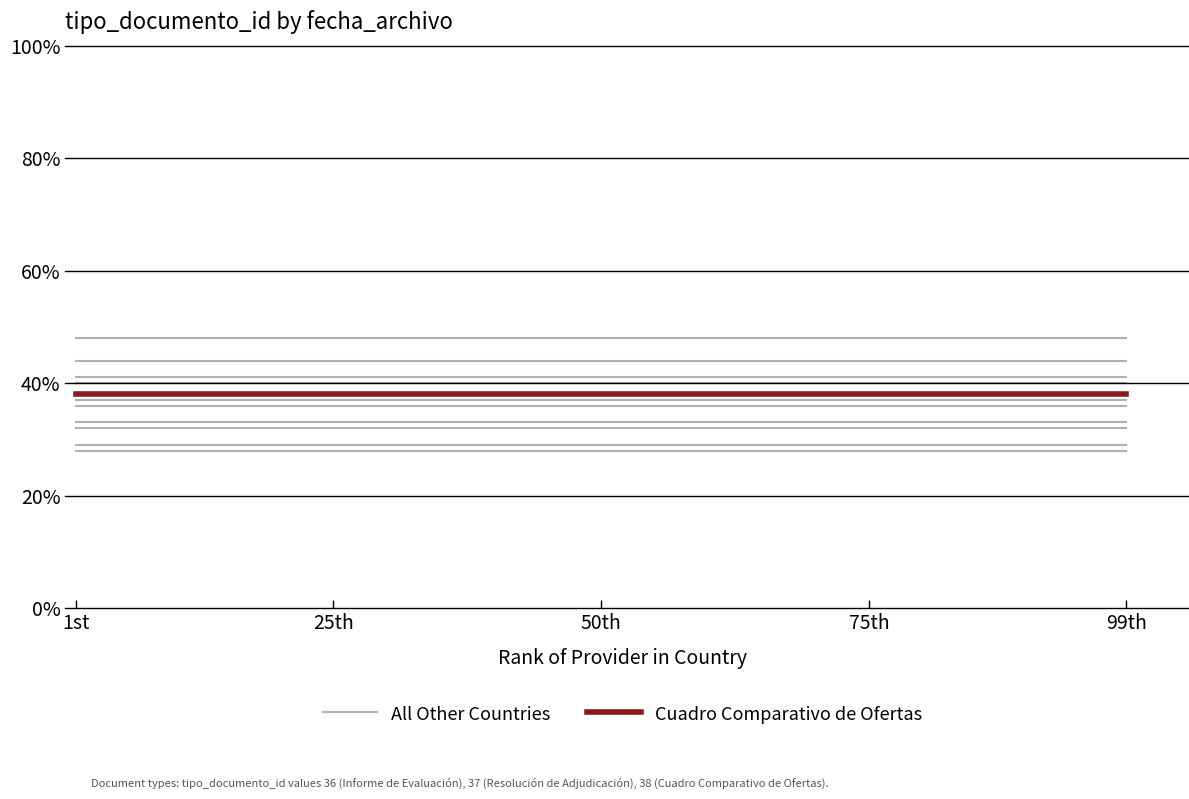

Reading left to right, transcribe all the data shown in this chart.

All Other Countries: 1st=28	25th=28	50th=28	75th=28	99th=28
Cuadro Comparativo de Ofertas: 1st=38	25th=38	50th=38	75th=38	99th=38